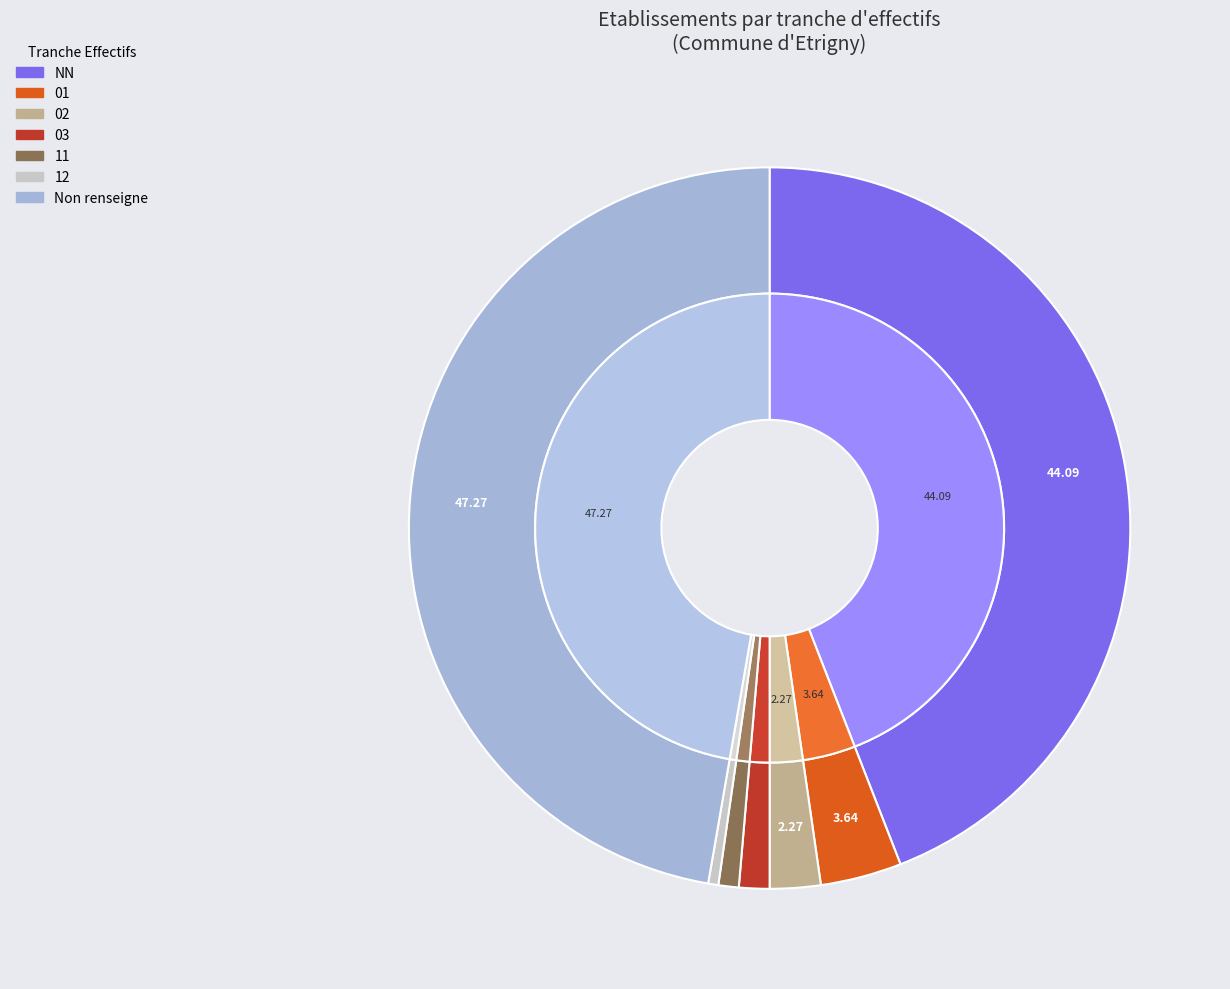

Between 11 and 12, which is larger?

11